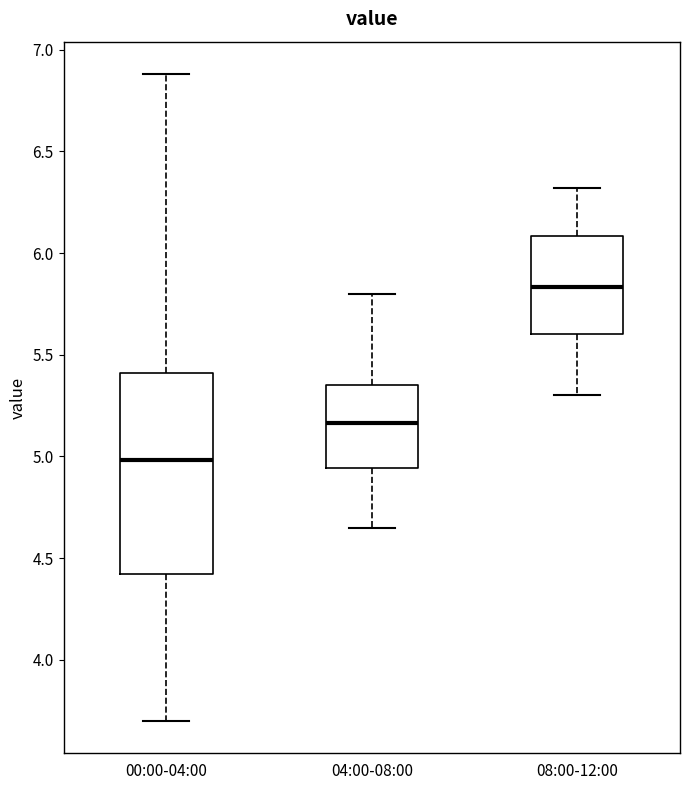

Reading left to right, read every box against the y-axis: the position of its median line, the range the box covers, and the ends of its whiskers. The values are not printed on the chart, so give them approximately, as read against the axis.

00:00-04:00: median 5.00, box 4.40 to 5.40, whiskers 3.70 to 6.90
04:00-08:00: median 5.15, box 4.95 to 5.35, whiskers 4.65 to 5.80
08:00-12:00: median 5.85, box 5.60 to 6.10, whiskers 5.30 to 6.30